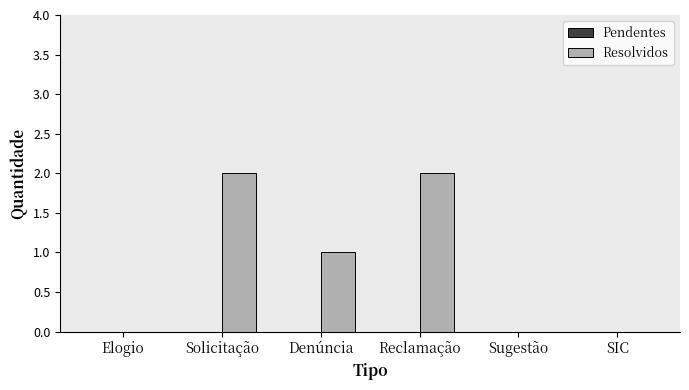

The chart shows a value of 0 at Sugestão. True or false?

True